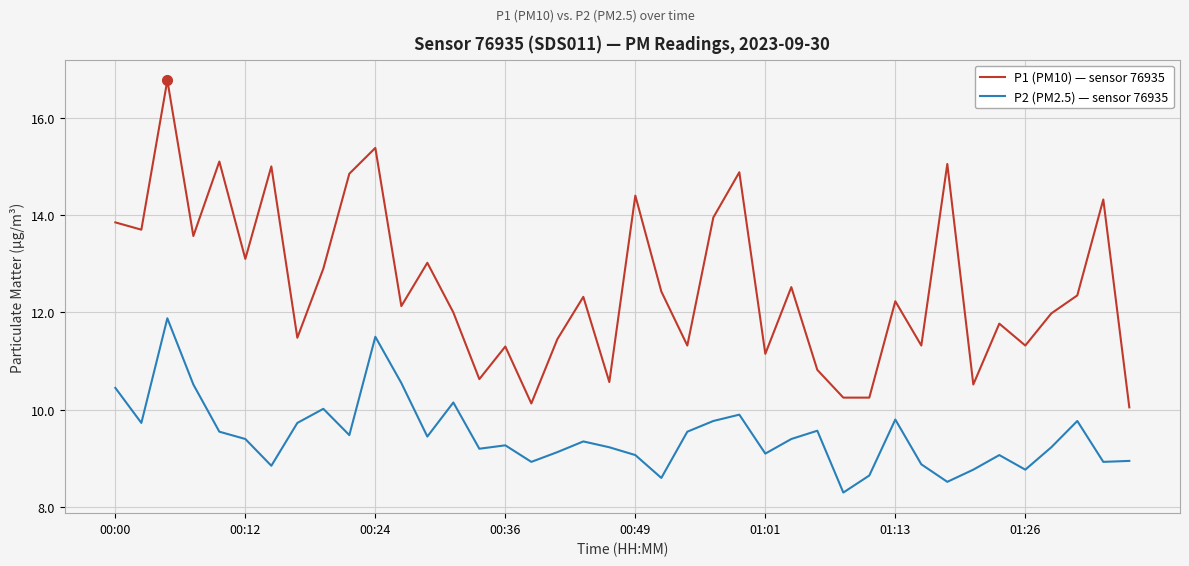

True or false: P2 (PM2.5) — sensor 76935 and P1 (PM10) — sensor 76935 cross at least once.

False